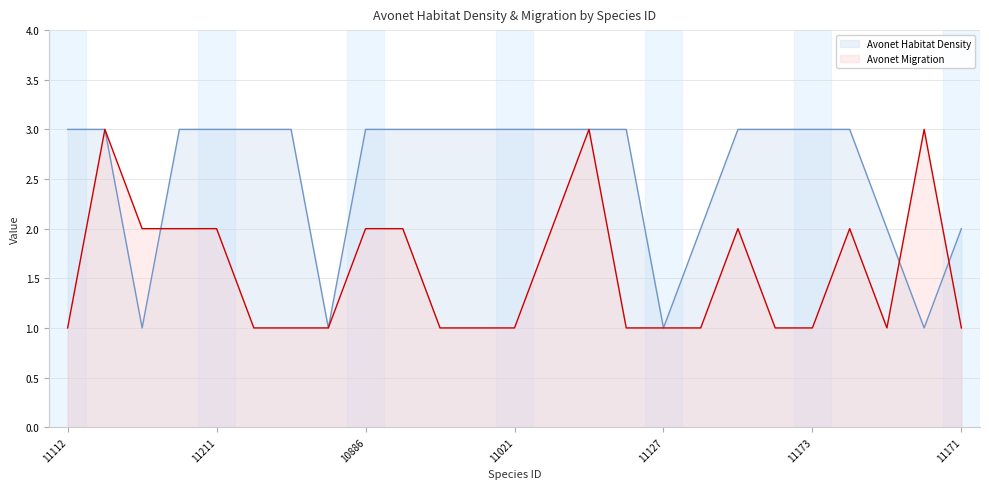

Which series has the largest total across all categories?

Avonet Habitat Density